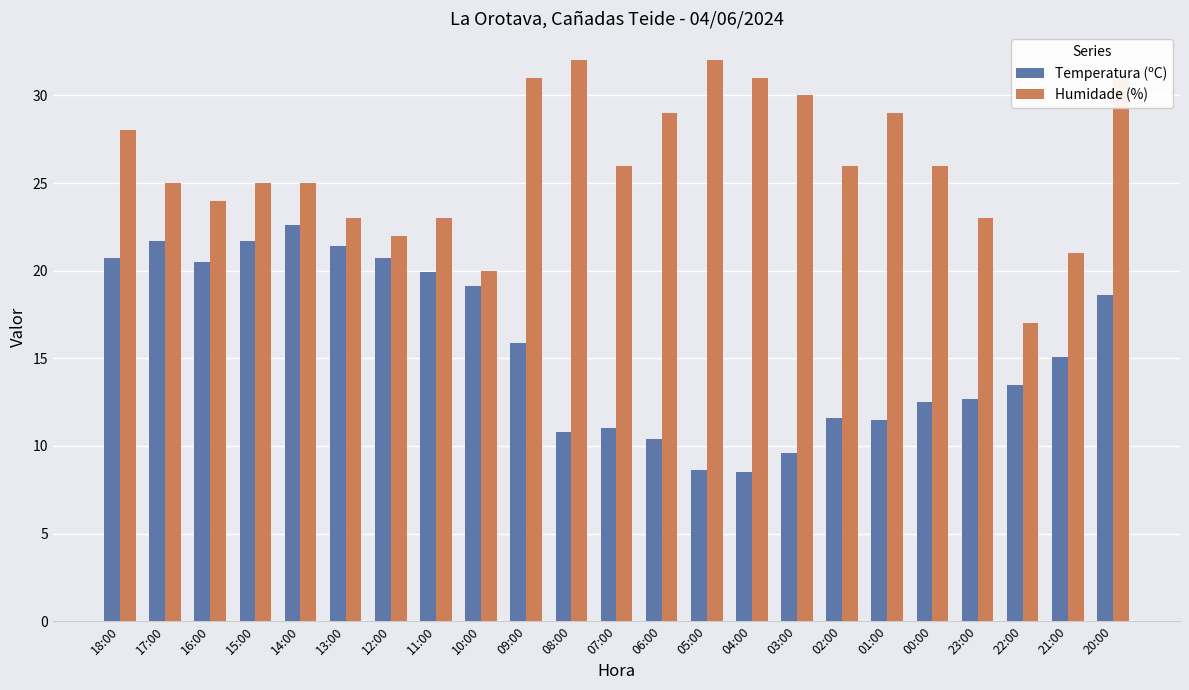

Which category has the lowest value in the Humidade (%) series?

22:00